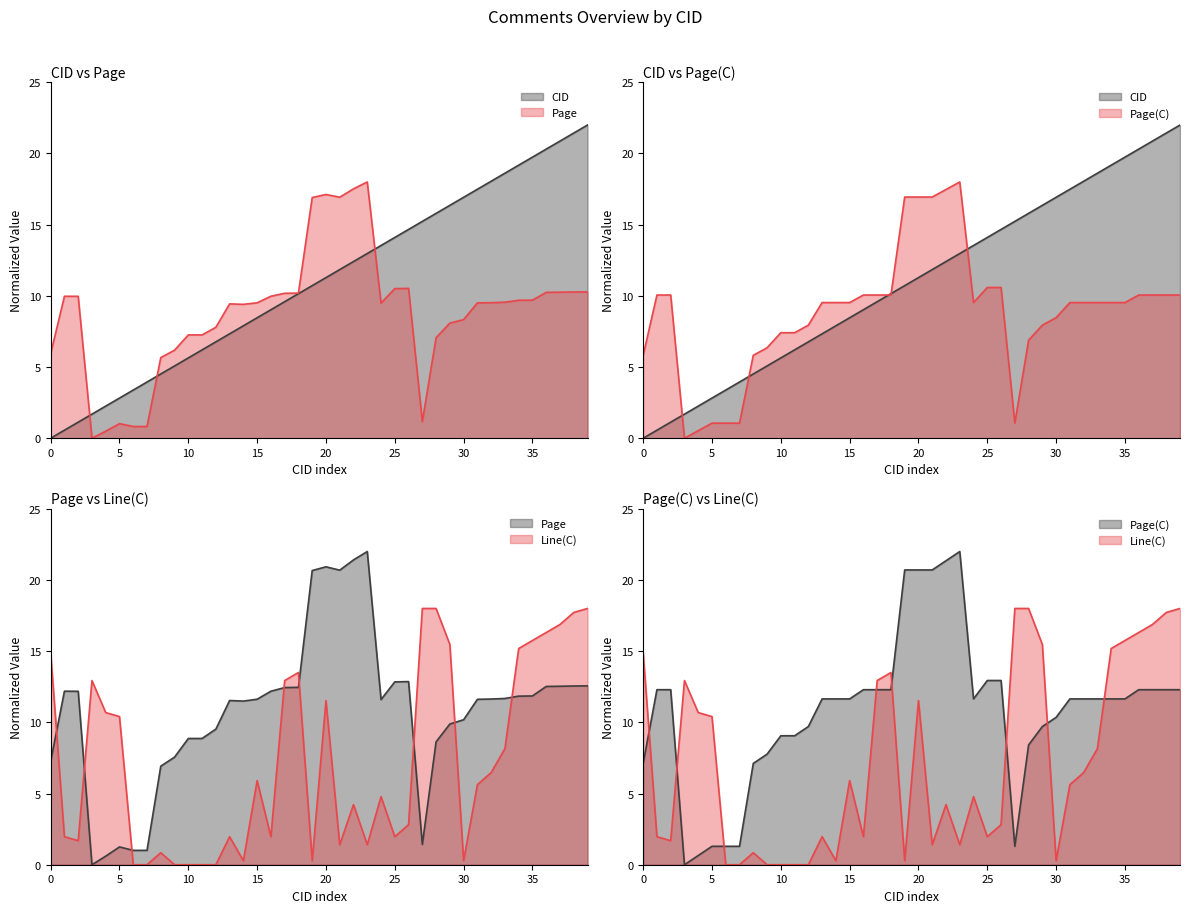

What is the difference between the maximum and minimum values in the CID series?

22.0